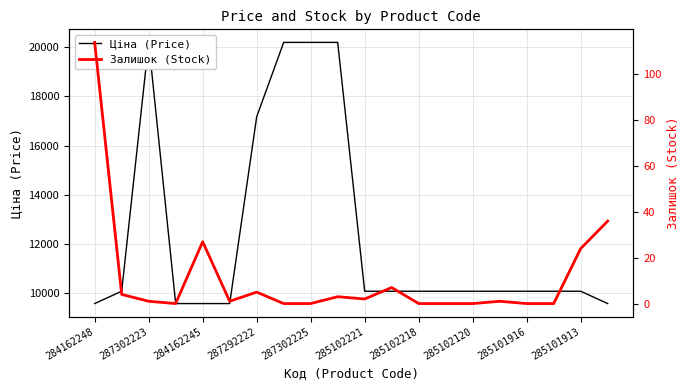

Rank the series by their average value, from lowest to highest.

Залишок (Stock), Ціна (Price)